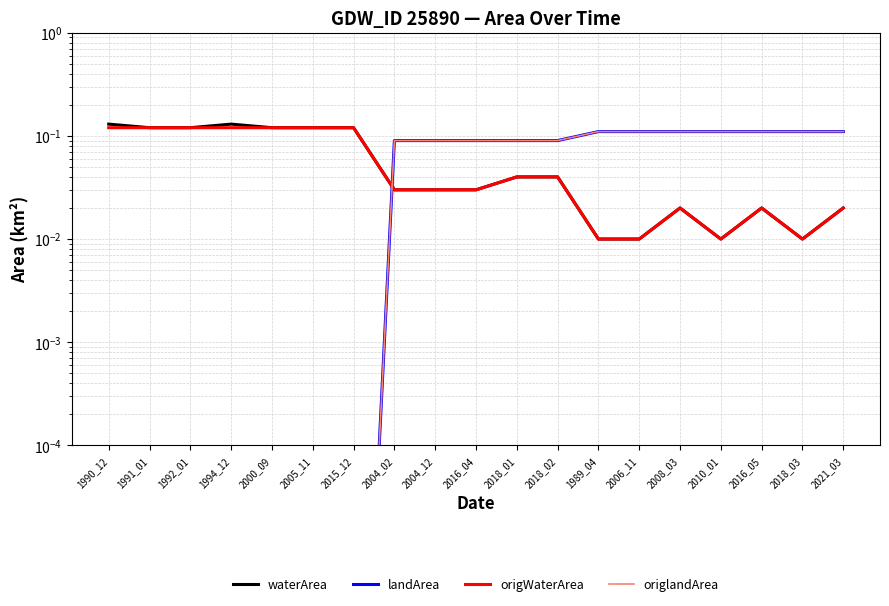

Which has a higher value, 2008_03 or 2015_12?

2015_12